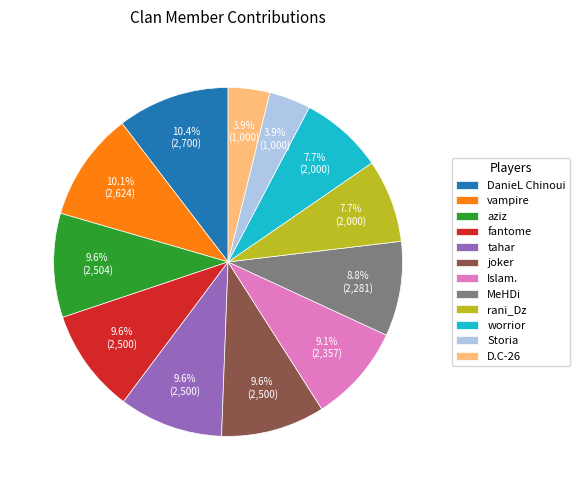

To the nearest percent, what percentage of the pie is D.C-26?

4%